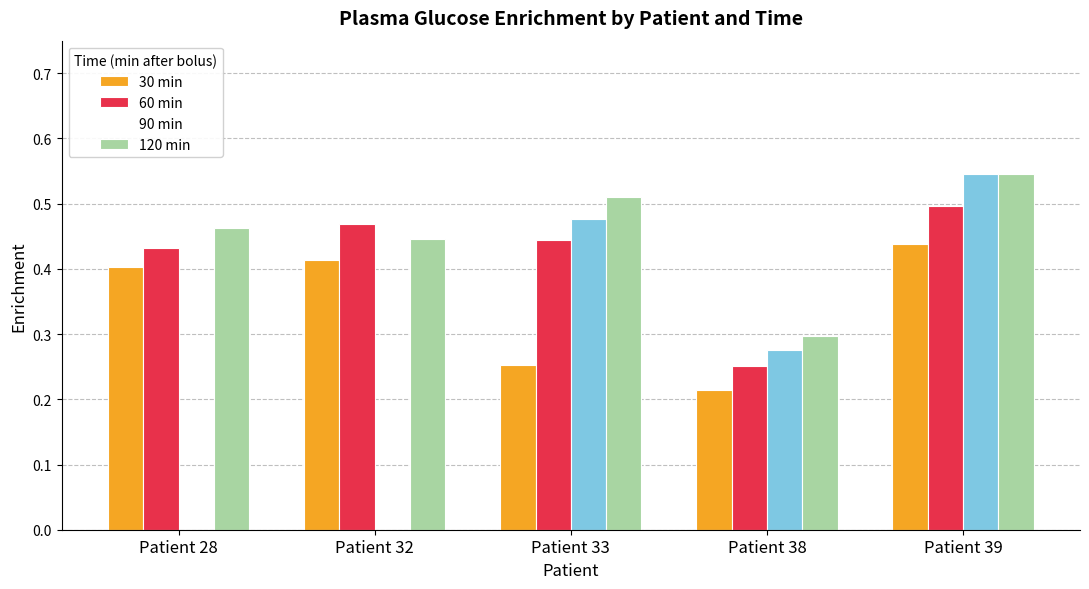

Count the 60 min values in the range 0 to 1.

5